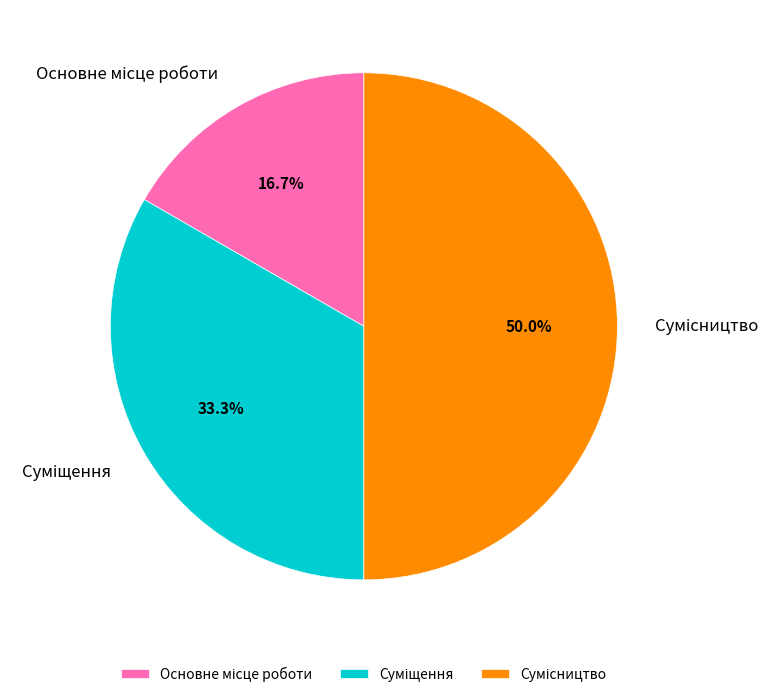

What is the change in value from Основне місце роботи to Суміщення?

+1